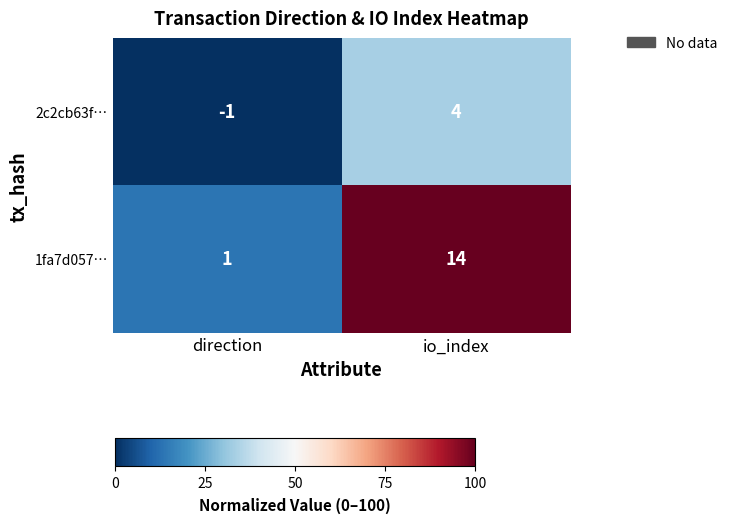

At which category is the sum across all series the highest?

io_index